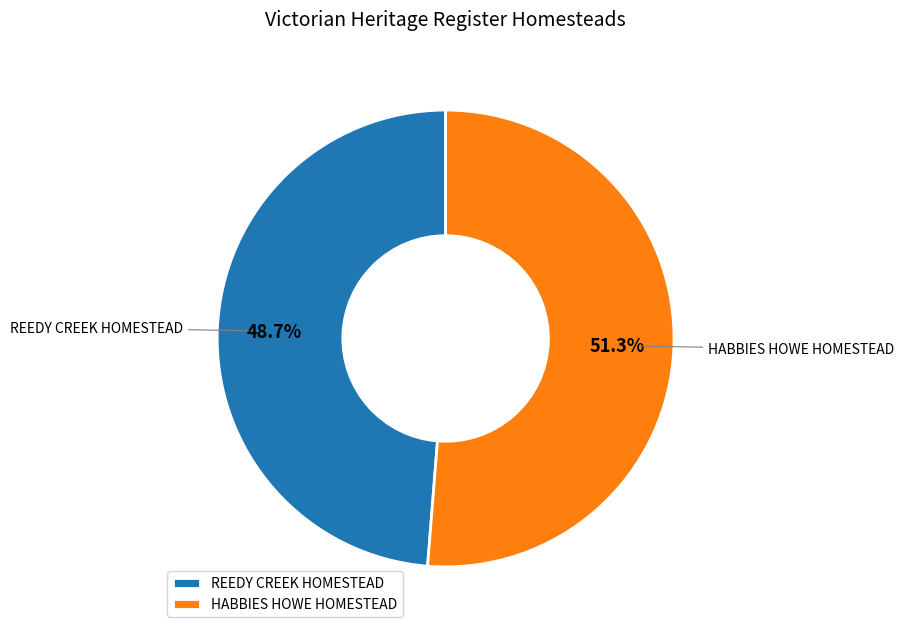

True or false: HABBIES HOWE HOMESTEAD accounts for 42% of the total.

False